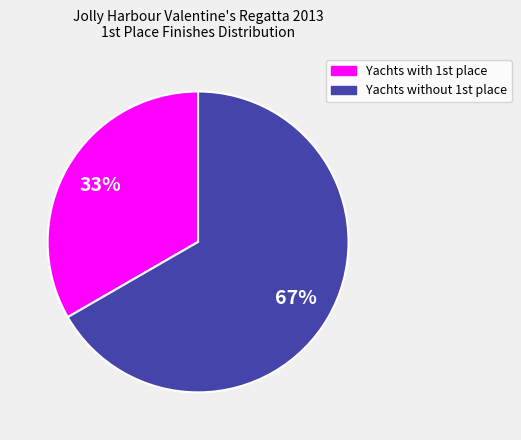

Is there a majority slice in this chart?

Yes